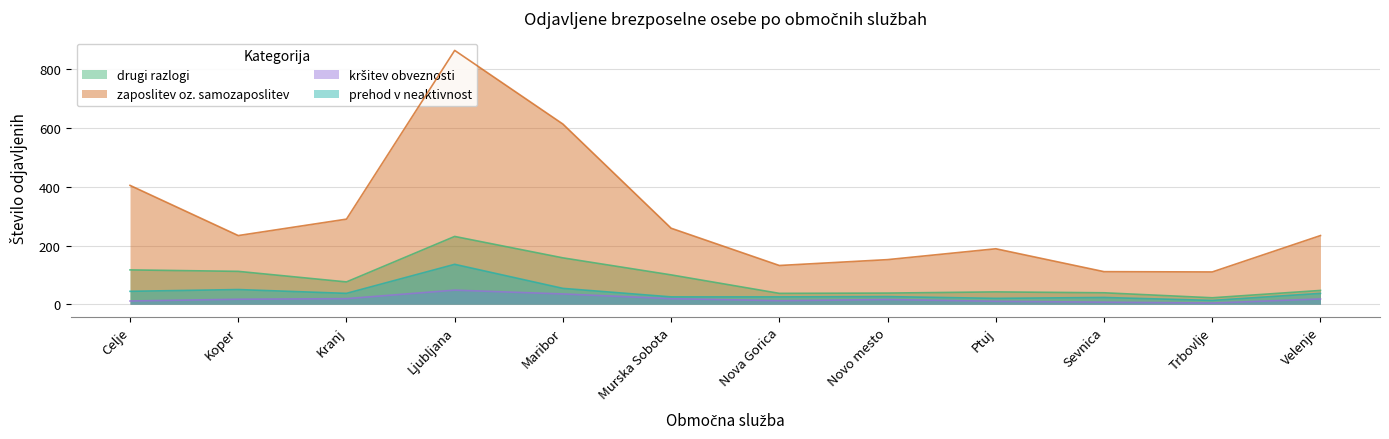

At which category does zaposlitev oz. samozaposlitev reach its first local valley?

Koper